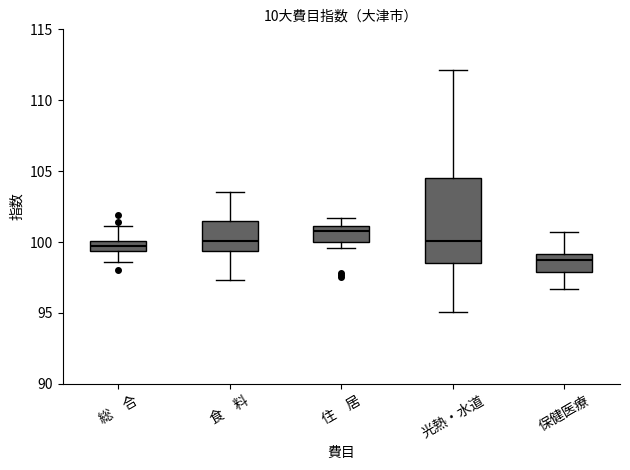

Comparing the boxes themselves (not the whiskers), which one is the tallest?

光熱・水道